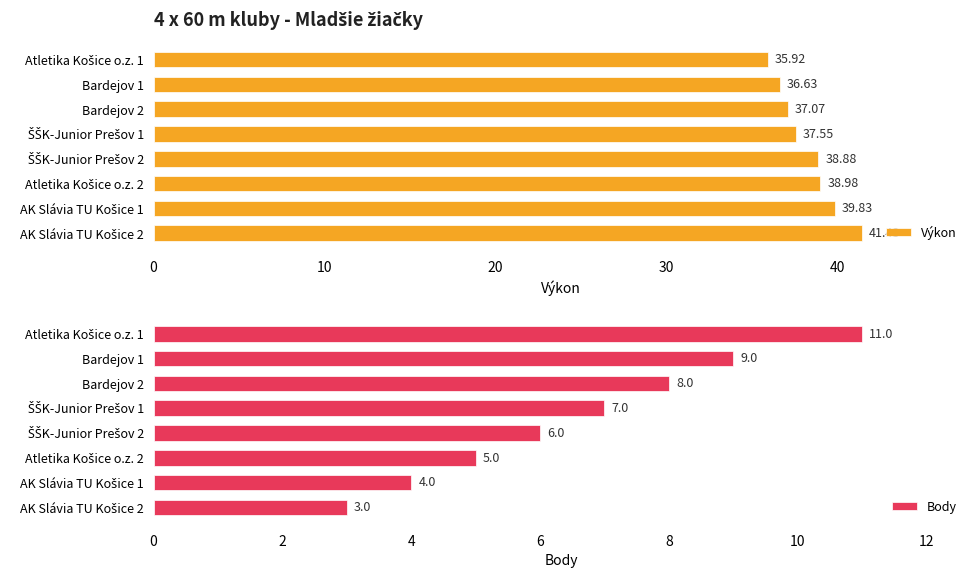

What is the average value of the Body series?

6.6